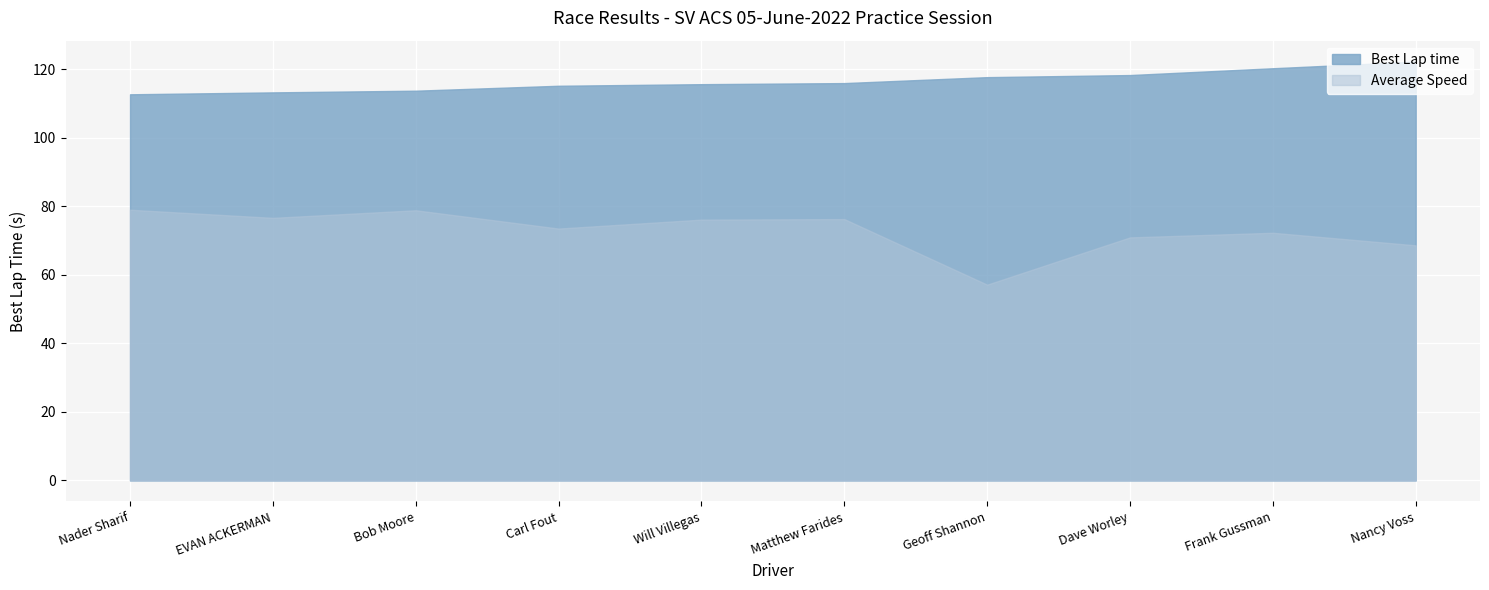

How many categories are shown in the chart?

10